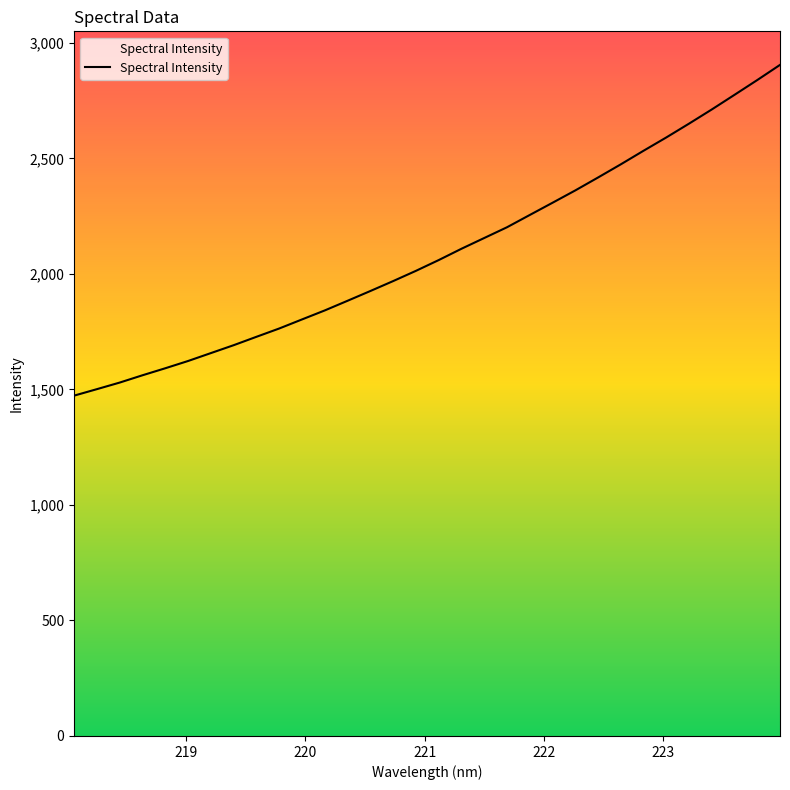

What is the greatest value displayed?

2904.7